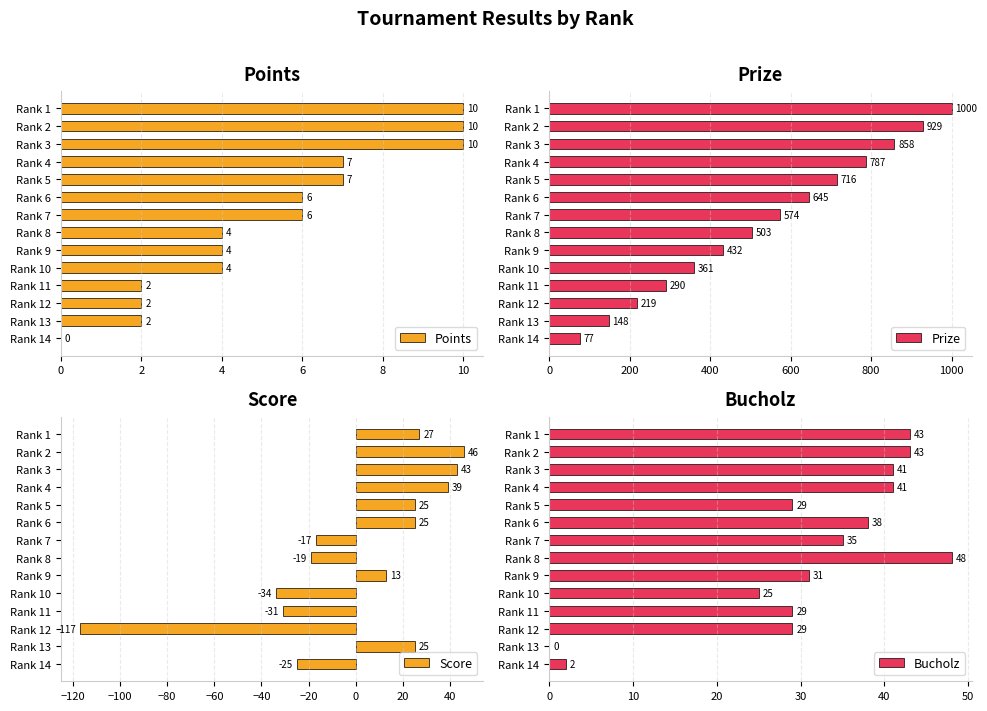

The Points series shows 4 at Rank 3. True or false?

False